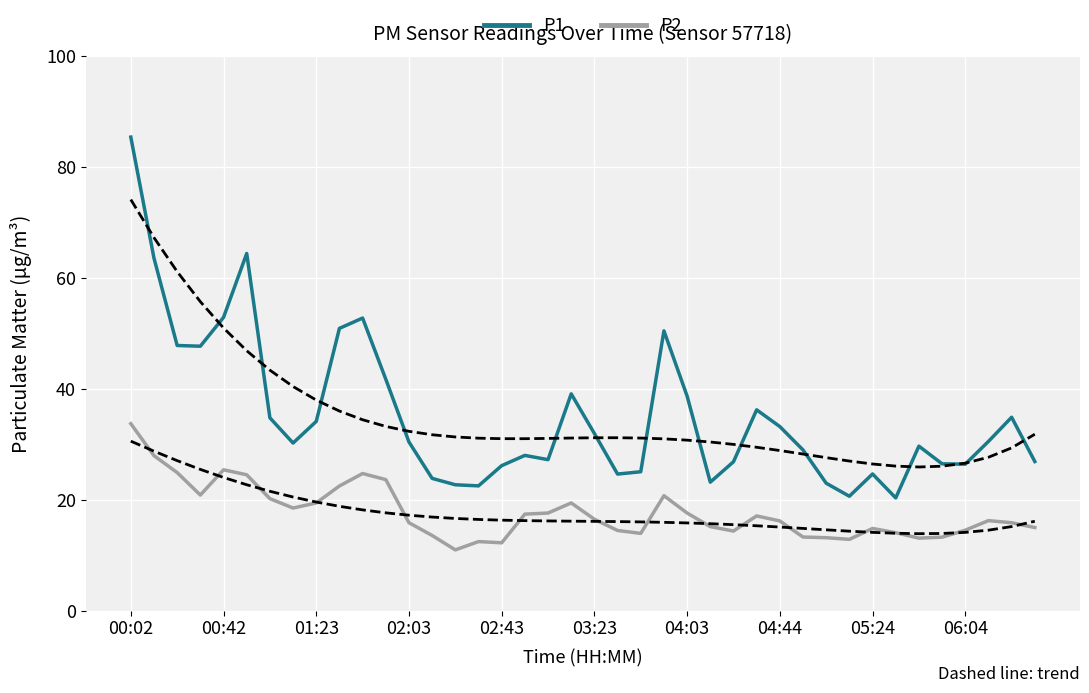

How many interior local valleys does the P1 series have?

9